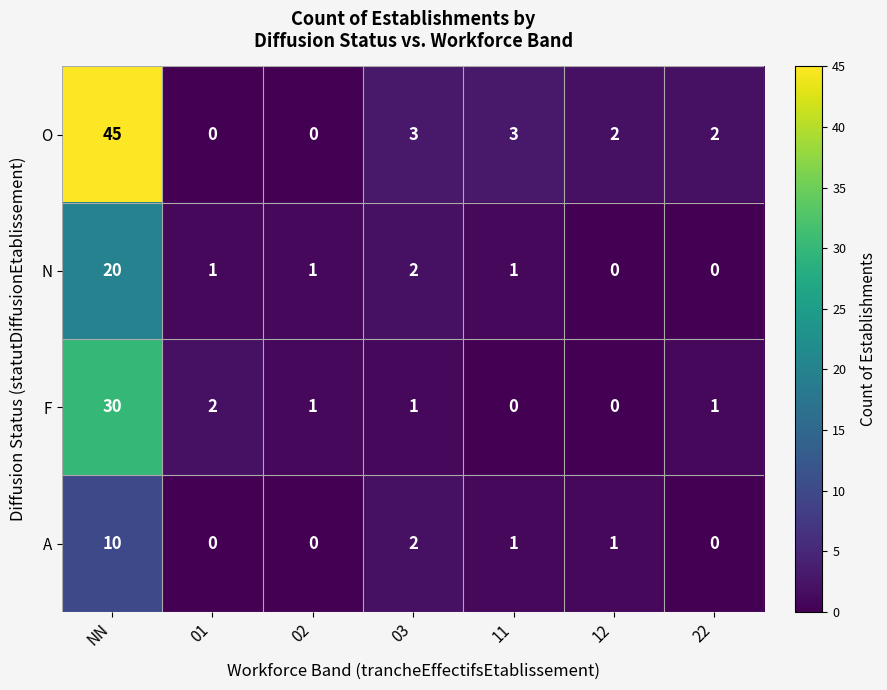

Between 02 and 22, which series saw the biggest shift?

O